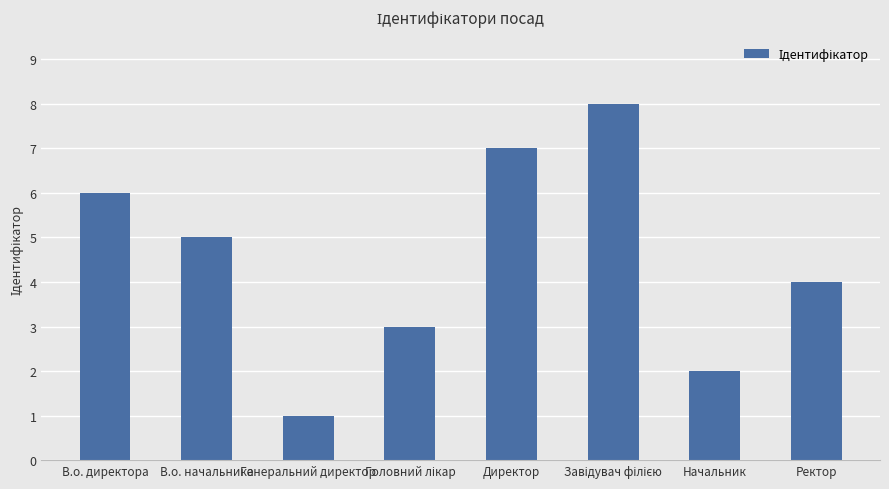

What is the difference between the second highest and minimum values?

6